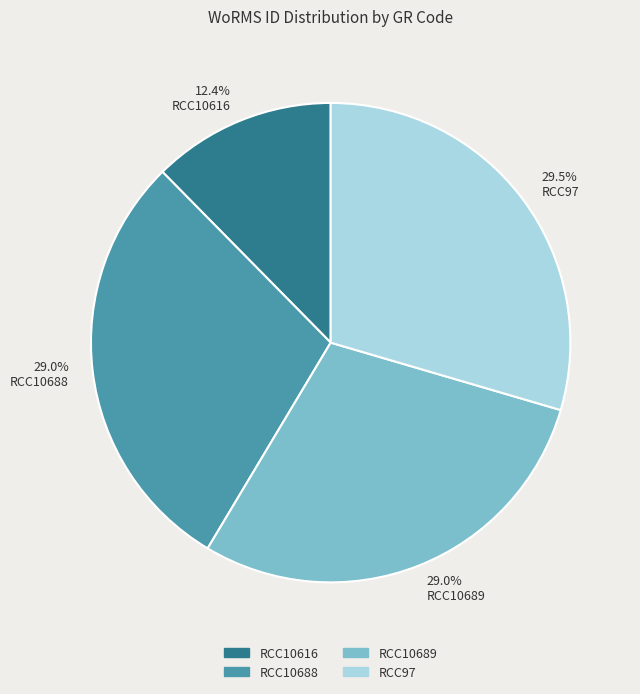

Is there any slice that represents more than half of the pie?

No